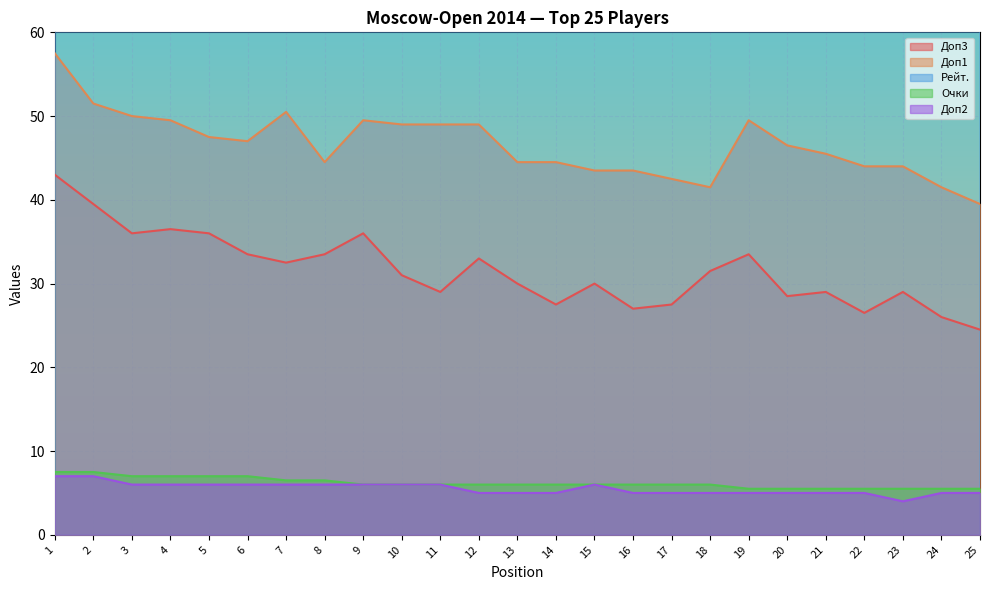

How many lines are shown in the chart?

5